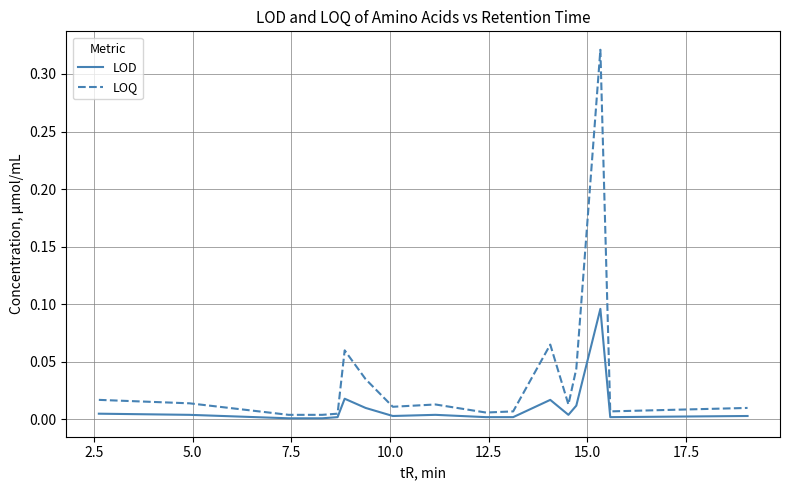

Which series has the largest total across all categories?

LOQ